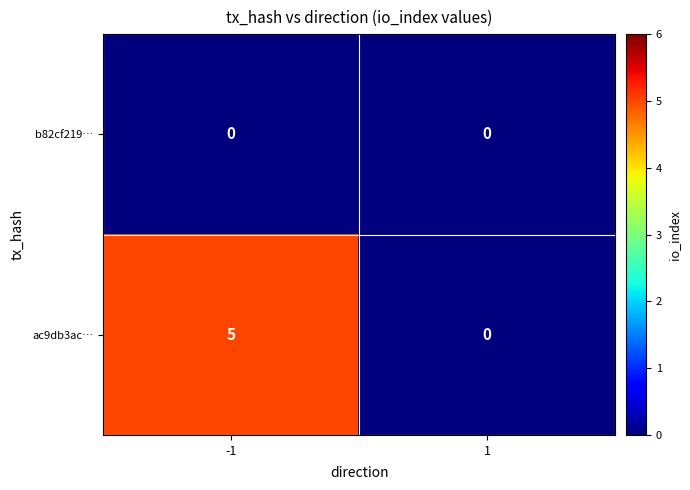

Rank the series by their maximum value, from highest to lowest.

ac9db3ac…, b82cf219…